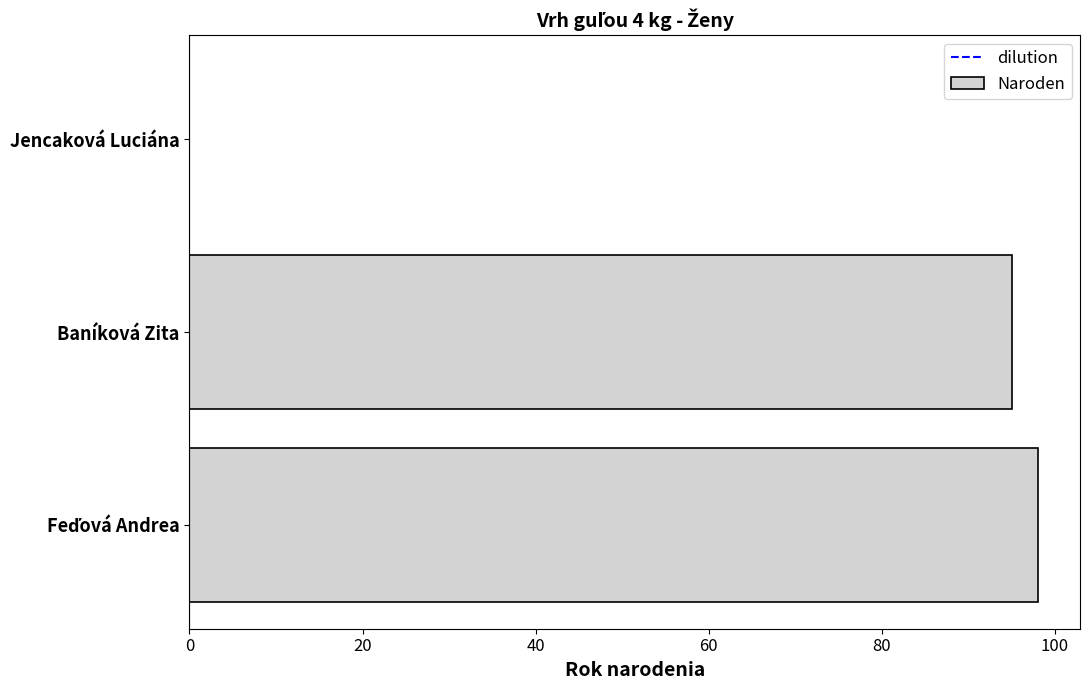

What is the greatest value displayed?

98